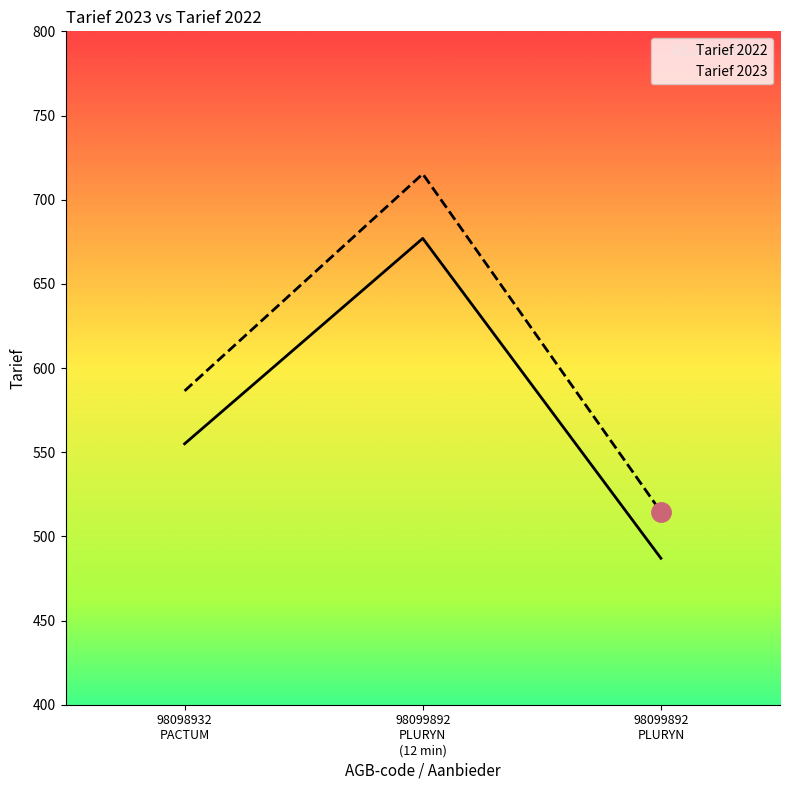

What is the sum of all Tarief 2022 values?

1719.0